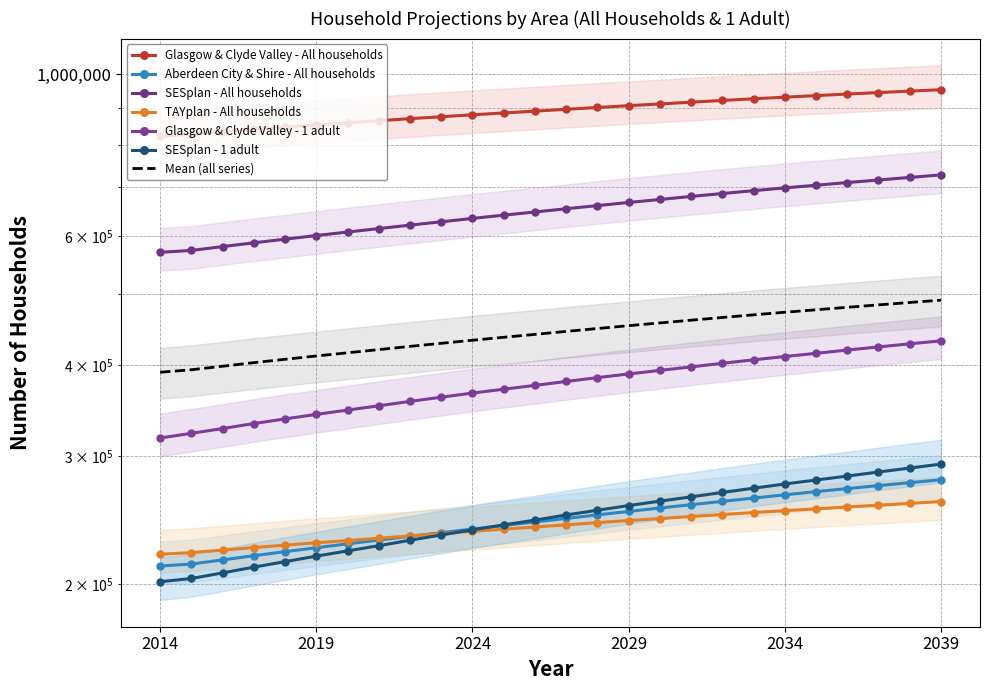

What are all the series names shown in the legend?

Glasgow & Clyde Valley - All households, Aberdeen City & Shire - All households, SESplan - All households, TAYplan - All households, Glasgow & Clyde Valley - 1 adult, SESplan - 1 adult